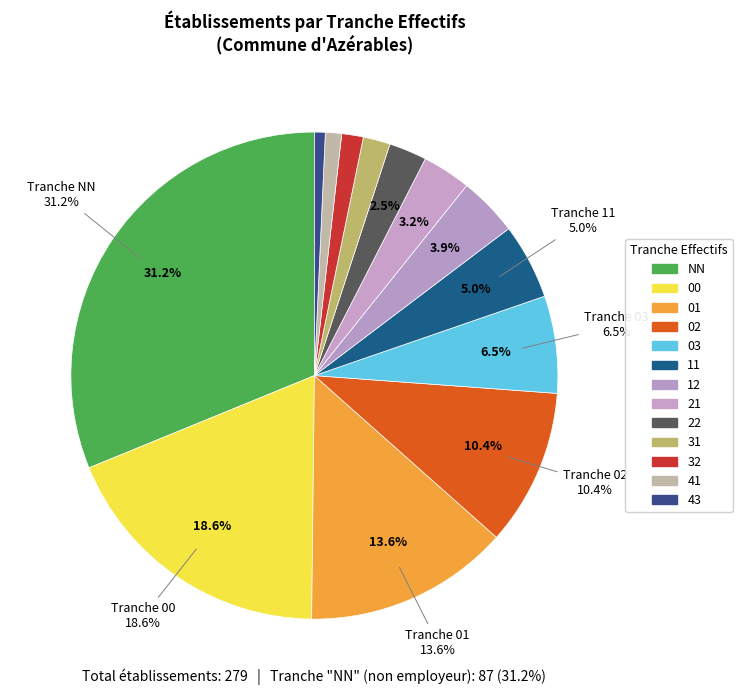

What is the change in value from 12 to 32?

-7